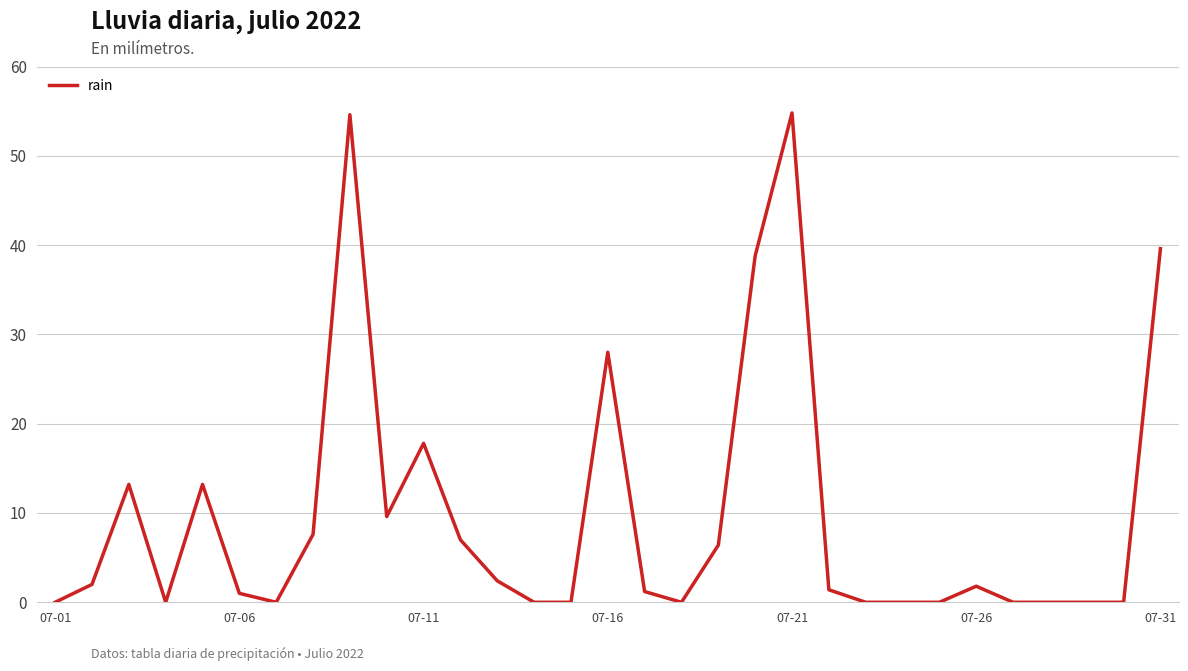

How many lines are shown in the chart?

1